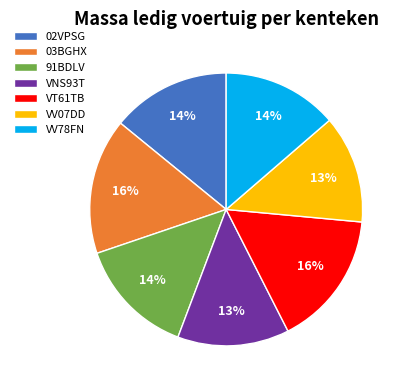

To the nearest percent, what is the combined percentage of VNS93T and 91BDLV?

27%